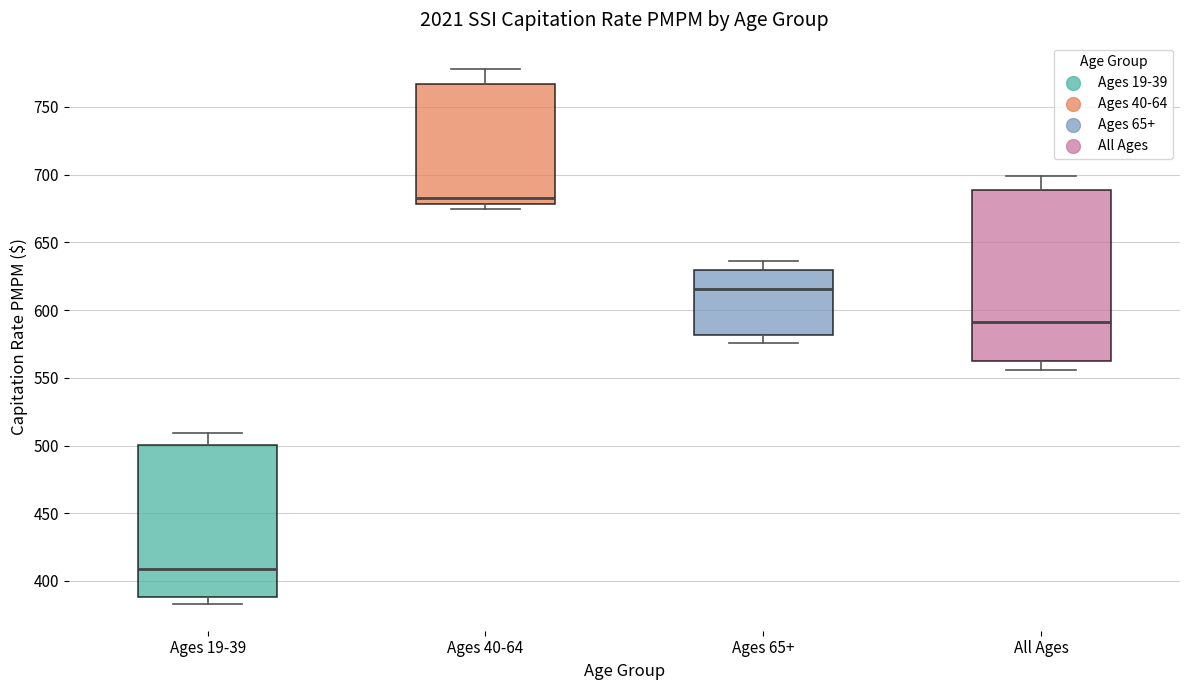

Which box has the highest median line?

Ages 40-64